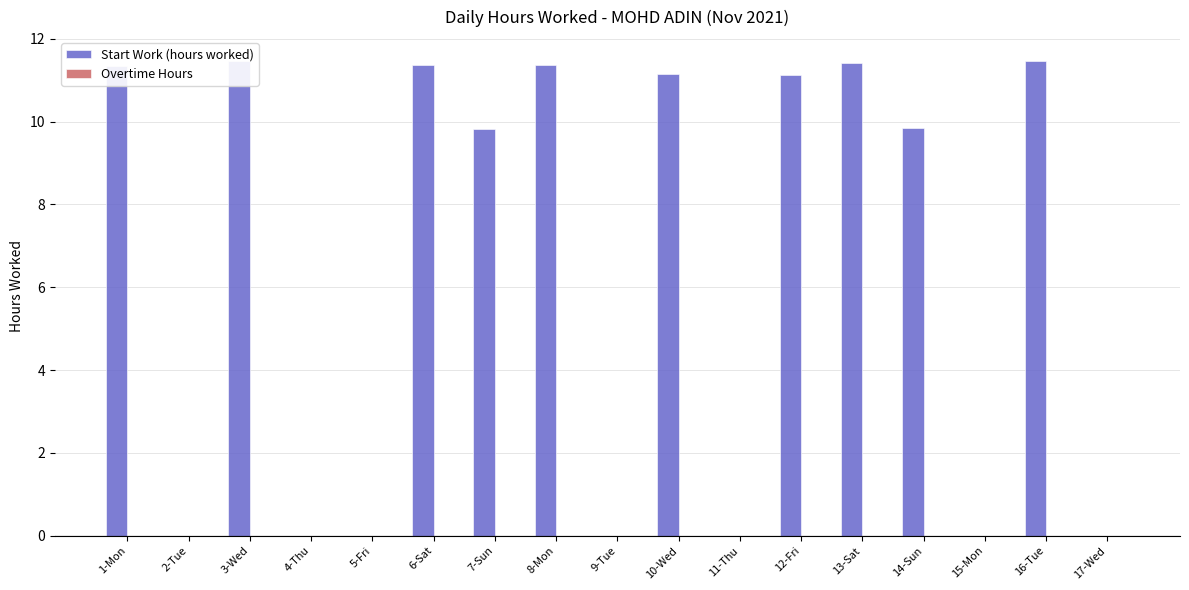

What is the sum of the values at 10-Wed and 2-Tue?

11.2